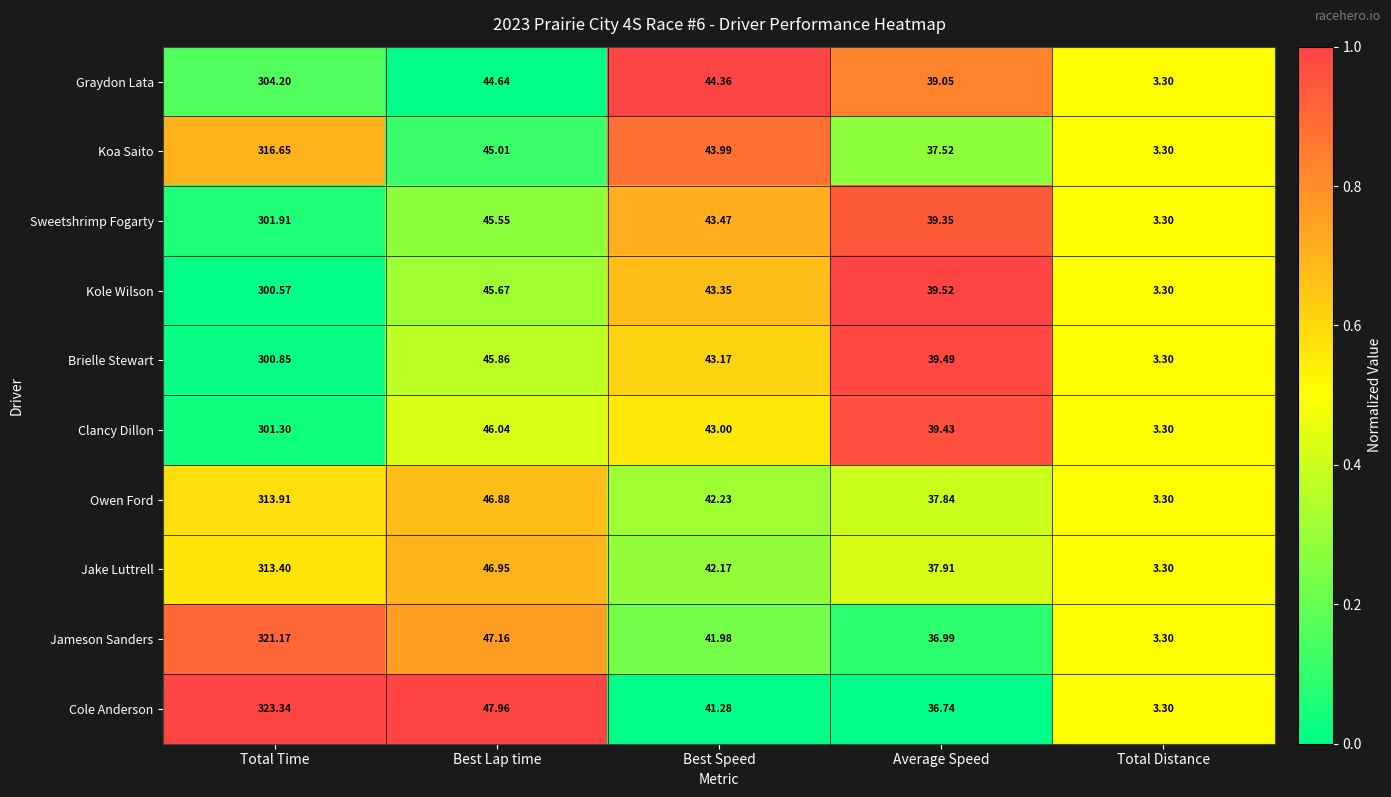

Which series has the largest total across all categories?

Cole Anderson